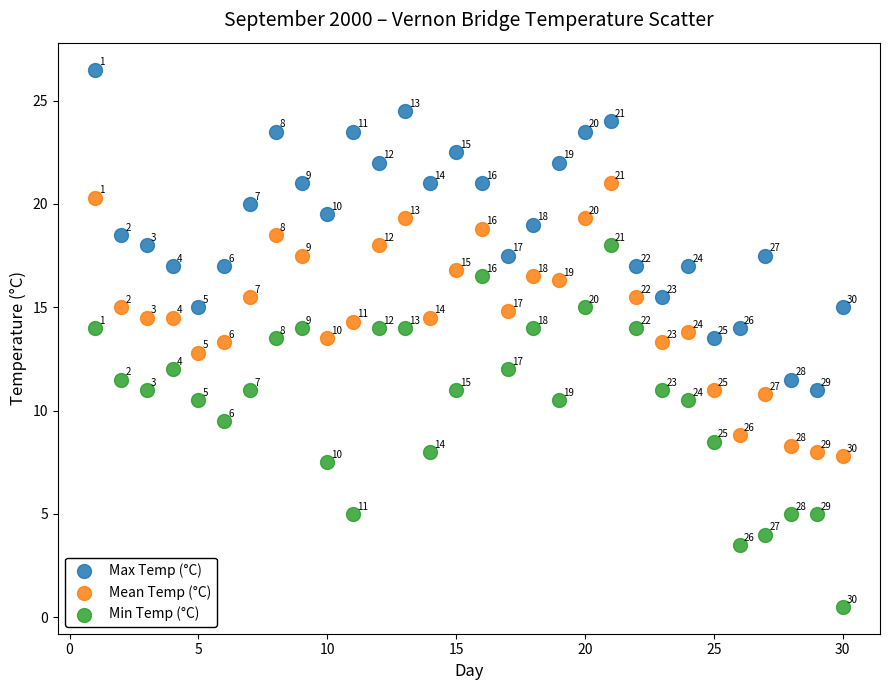

What are all the series names shown in the legend?

Max Temp (°C), Mean Temp (°C), Min Temp (°C)